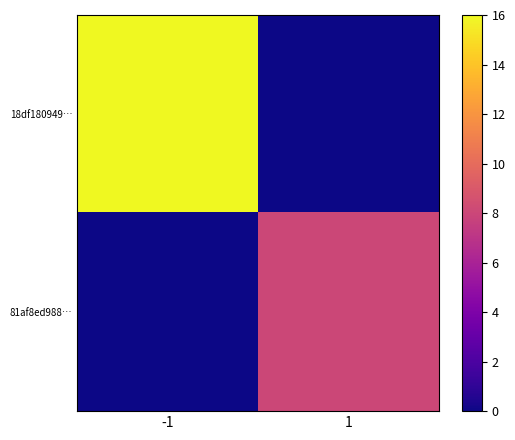

What is the total value across all series at 1?

8